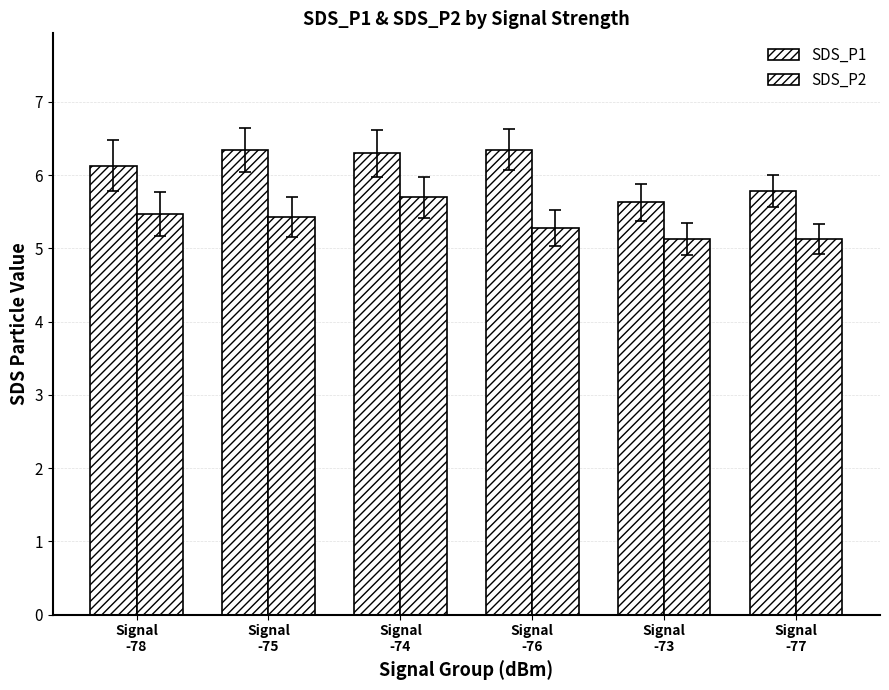

What is the approximate value of SDS_P2 at Signal
-75?

5.4